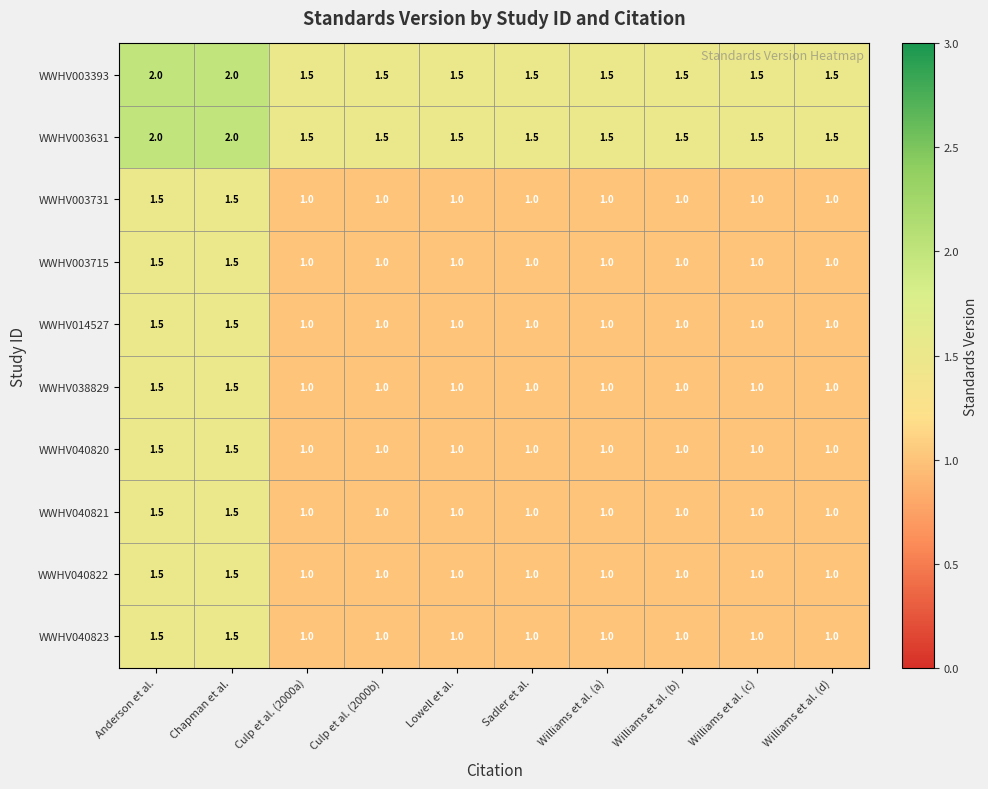

How many distinct data groups are displayed?

10